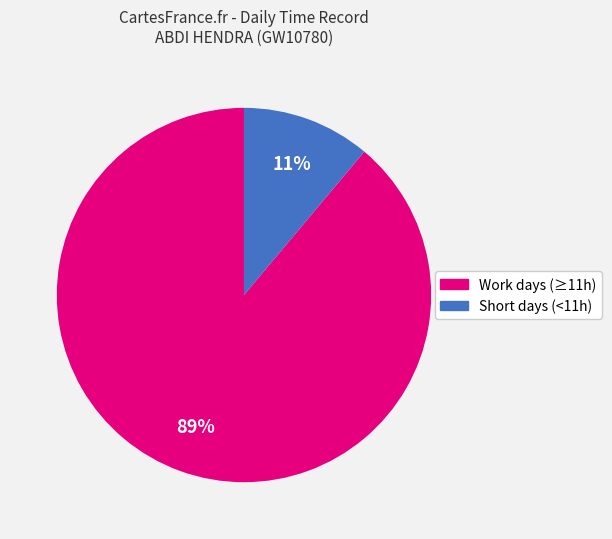

To the nearest percent, what is the average slice percentage?

50%